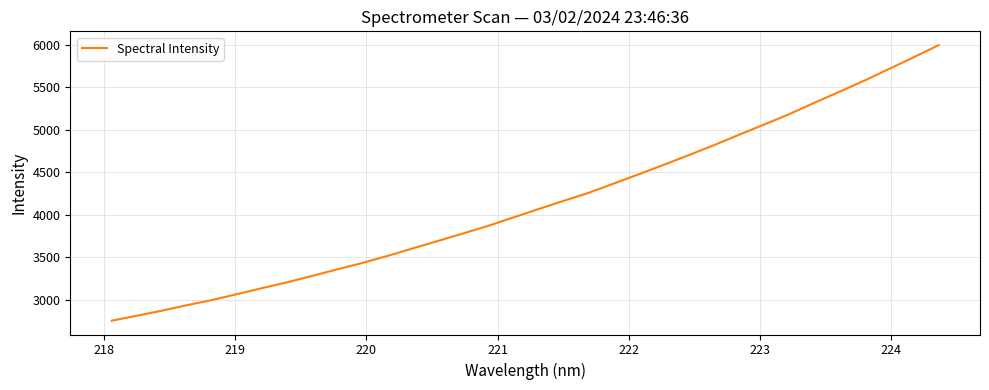

What is the average value?

4140.2